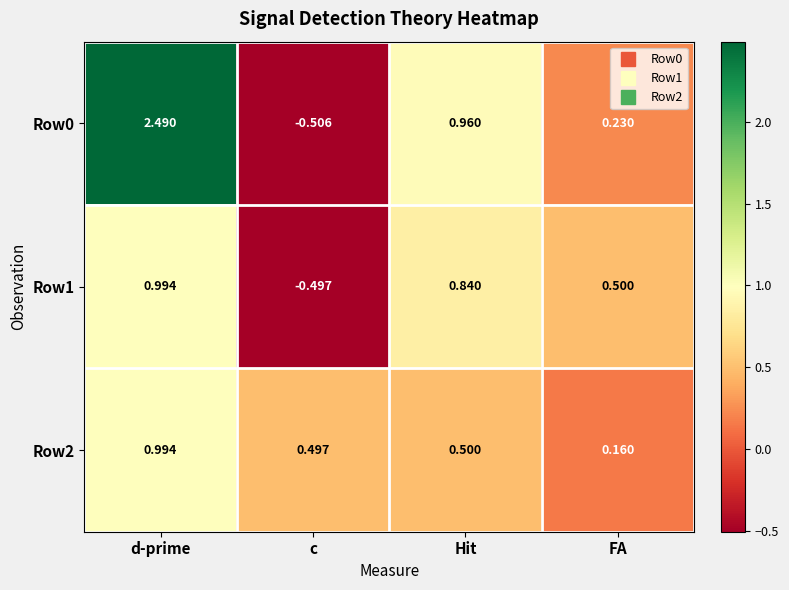

Is the value of Row2 at FA greater than the value of Row1 at Hit?

No